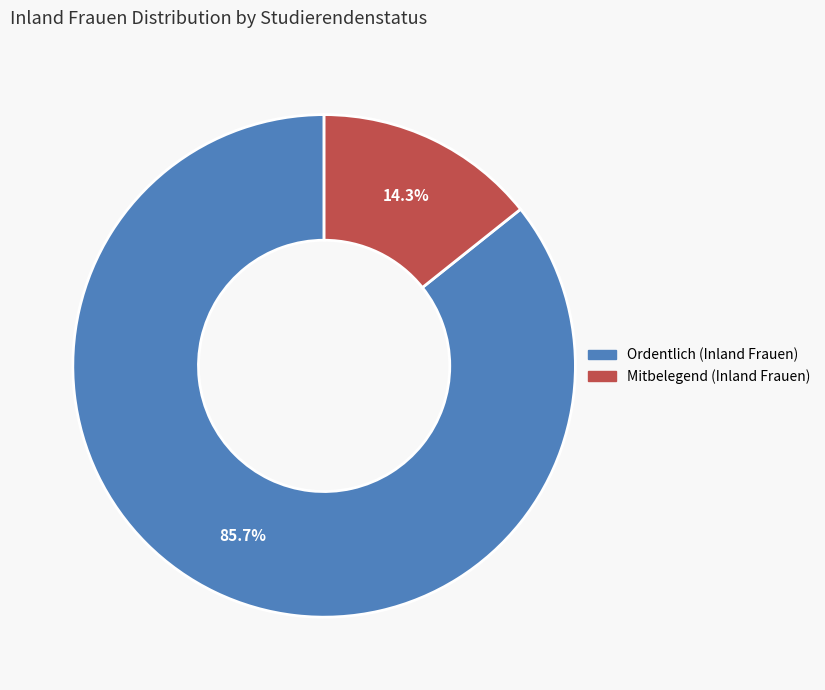

Combined, do Mitbelegend (Inland Frauen) and Ordentlich (Inland Frauen) account for over 50%?

Yes